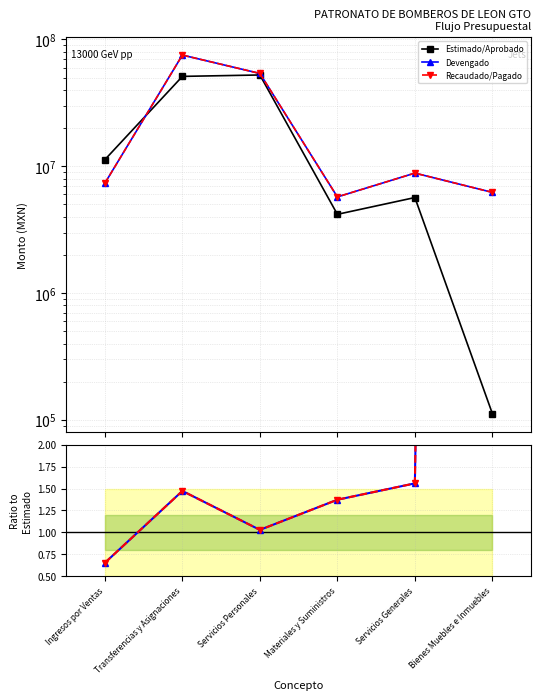

At which label does Pagado/Est. first exceed 1?

Transferencias y Asignaciones